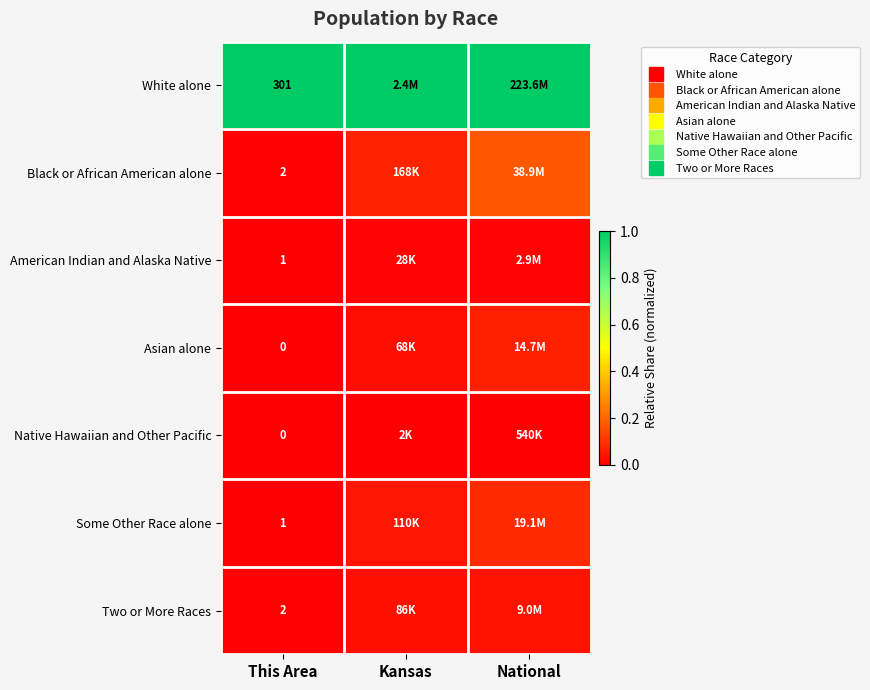

At which label is Some Other Race alone closest to 0?

This Area